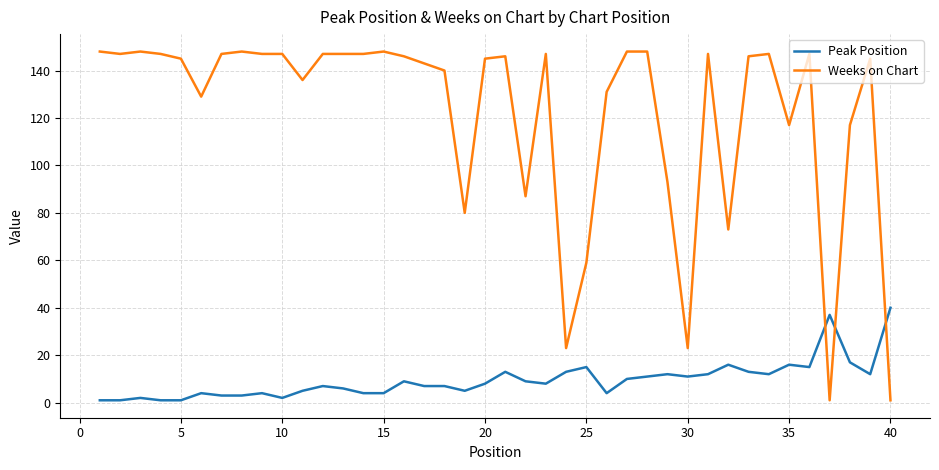

What is the minimum value shown in the chart?

1